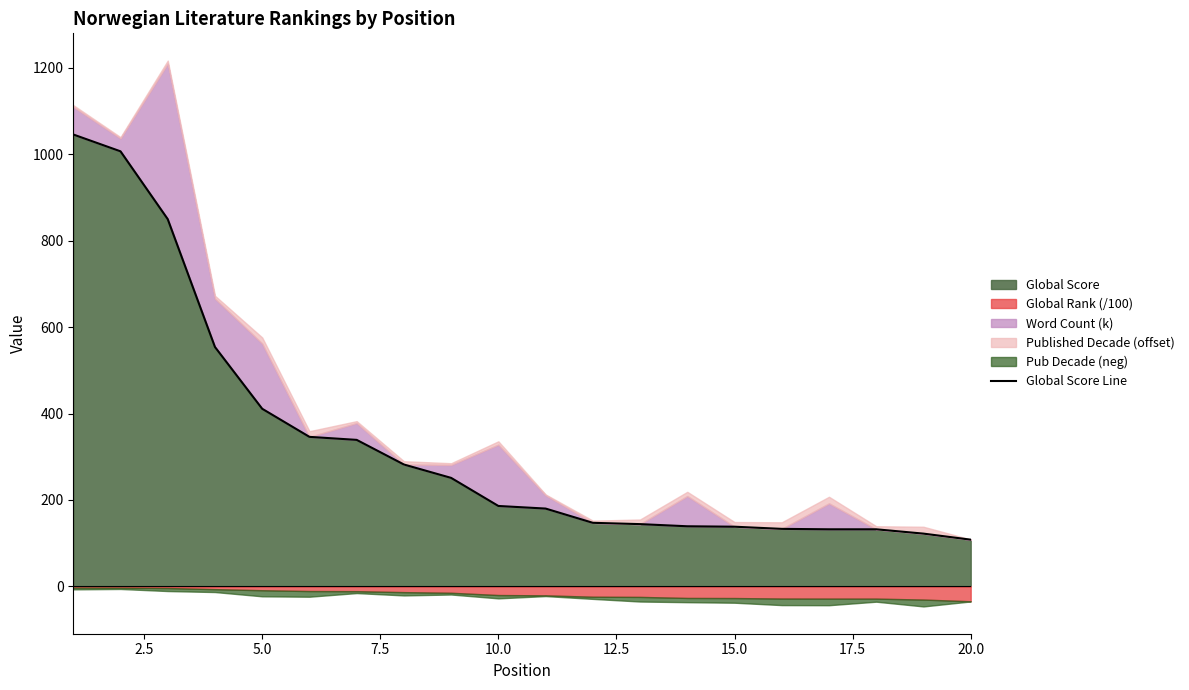

What is the difference between the maximum and second lowest values?

924